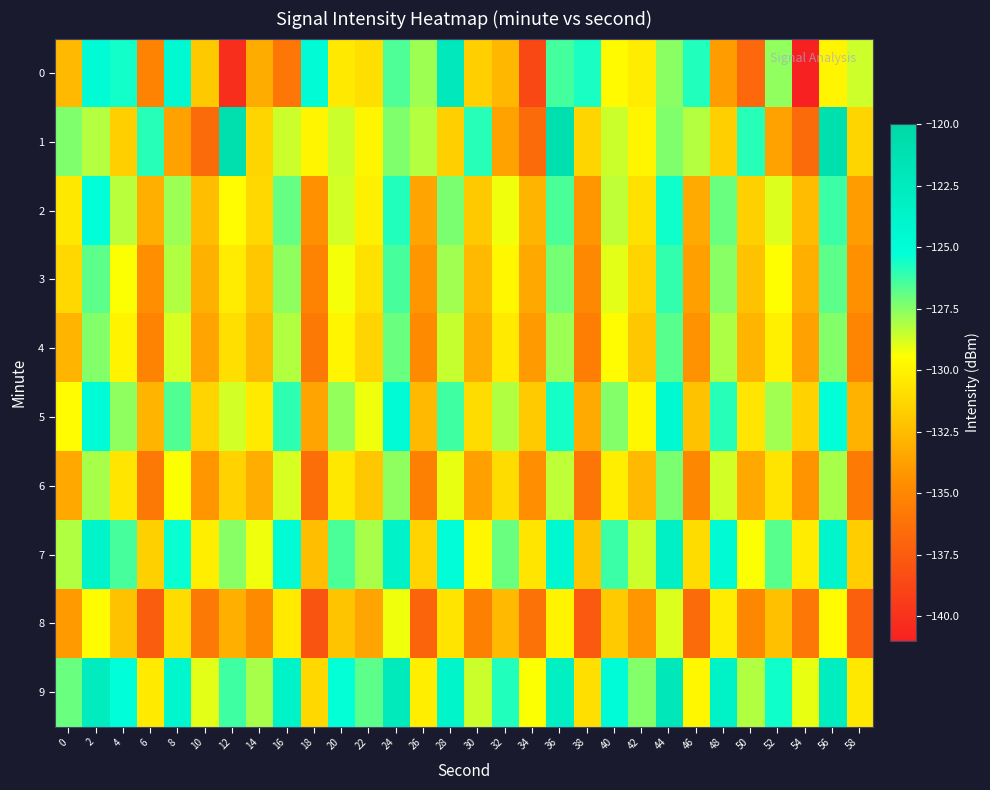

Reading left to right, what are all the values shown in this chart?

0: 0=-132.6	2=-124.8	4=-125.5	6=-135.2	8=-124.5	10=-131.9	12=-140.2	14=-133.2	16=-136.0	18=-124.8	20=-130.4	22=-130.9	24=-126.5	26=-127.8	28=-122.3	30=-131.6	32=-132.7	34=-138.7	36=-126.4	38=-125.7	40=-129.7	42=-130.3	44=-127.5	46=-125.8	48=-133.9	50=-136.8	52=-127.7	54=-141.0	56=-129.9	58=-128.6
1: 0=-127.4	2=-128.2	4=-131.6	6=-125.9	8=-133.7	10=-136.6	12=-120.9	14=-131.3	16=-128.6	18=-129.9	20=-128.6	22=-129.9	24=-127.4	26=-128.2	28=-131.6	30=-125.9	32=-133.7	34=-136.6	36=-120.9	38=-131.3	40=-128.6	42=-129.9	44=-127.4	46=-128.2	48=-131.6	50=-125.9	52=-133.7	54=-136.6	56=-120.9	58=-131.3
2: 0=-130.5	2=-125.2	4=-128.3	6=-133.1	8=-127.8	10=-132.4	12=-129.6	14=-131.2	16=-126.9	18=-134.5	20=-128.7	22=-130.1	24=-125.8	26=-133.6	28=-127.3	30=-131.9	32=-129.2	34=-132.8	36=-126.5	38=-134.2	40=-128.4	42=-130.8	44=-125.5	46=-133.3	48=-127.0	50=-131.6	52=-128.9	54=-132.5	56=-126.2	58=-133.9
3: 0=-131.2	2=-126.8	4=-129.4	6=-134.6	8=-128.2	10=-133.0	12=-130.3	14=-132.0	16=-127.6	18=-135.2	20=-129.3	22=-130.8	24=-126.4	26=-134.2	28=-127.9	30=-132.6	32=-129.8	34=-133.4	36=-127.2	38=-134.9	40=-129.0	42=-131.4	44=-126.1	46=-133.8	48=-127.5	50=-132.2	52=-129.5	54=-133.1	56=-126.8	58=-134.5
4: 0=-132.8	2=-127.4	4=-130.0	6=-135.2	8=-128.8	10=-133.6	12=-130.9	14=-132.6	16=-128.2	18=-135.8	20=-129.9	22=-131.4	24=-127.0	26=-134.8	28=-128.5	30=-133.2	32=-130.4	34=-134.0	36=-127.8	38=-135.5	40=-129.6	42=-132.0	44=-126.7	46=-134.4	48=-128.1	50=-132.8	52=-130.1	54=-133.7	56=-127.4	58=-135.1
5: 0=-129.6	2=-125.0	4=-127.6	6=-132.8	8=-126.6	10=-131.4	12=-128.7	14=-130.4	16=-126.0	18=-133.6	20=-127.7	22=-129.2	24=-124.8	26=-132.6	28=-126.3	30=-131.0	32=-128.2	34=-131.8	36=-125.6	38=-133.3	40=-127.4	42=-129.8	44=-124.5	46=-132.2	48=-125.9	50=-130.6	52=-127.9	54=-131.5	56=-125.2	58=-132.9
6: 0=-133.4	2=-128.0	4=-130.6	6=-135.8	8=-129.4	10=-134.2	12=-131.5	14=-133.2	16=-128.8	18=-136.4	20=-130.5	22=-132.0	24=-127.6	26=-135.4	28=-129.1	30=-133.8	32=-131.0	34=-134.6	36=-128.4	38=-136.1	40=-130.2	42=-132.6	44=-127.3	46=-135.0	48=-128.7	50=-133.4	52=-130.7	54=-134.3	56=-128.0	58=-135.7
7: 0=-128.2	2=-123.8	4=-126.4	6=-131.6	8=-125.4	10=-130.2	12=-127.5	14=-129.2	16=-124.8	18=-132.4	20=-126.5	22=-128.0	24=-123.6	26=-131.4	28=-125.1	30=-129.8	32=-127.0	34=-130.6	36=-124.4	38=-132.1	40=-126.2	42=-128.6	44=-123.3	46=-131.0	48=-124.7	50=-129.4	52=-126.7	54=-130.3	56=-124.0	58=-131.7
8: 0=-134.0	2=-129.6	4=-132.2	6=-137.4	8=-131.0	10=-135.8	12=-133.1	14=-134.8	16=-130.4	18=-138.0	20=-132.1	22=-133.6	24=-129.2	26=-137.0	28=-130.7	30=-135.4	32=-132.6	34=-136.2	36=-130.0	38=-137.7	40=-131.8	42=-134.2	44=-128.9	46=-136.6	48=-130.3	50=-135.0	52=-132.3	54=-135.9	56=-129.6	58=-137.3
9: 0=-127.0	2=-122.6	4=-125.2	6=-130.4	8=-124.2	10=-129.0	12=-126.3	14=-128.0	16=-123.6	18=-131.2	20=-125.3	22=-126.8	24=-122.4	26=-130.2	28=-123.9	30=-128.6	32=-125.8	34=-129.4	36=-123.2	38=-130.9	40=-125.0	42=-127.4	44=-122.1	46=-129.8	48=-123.5	50=-128.2	52=-125.5	54=-129.1	56=-122.8	58=-130.5